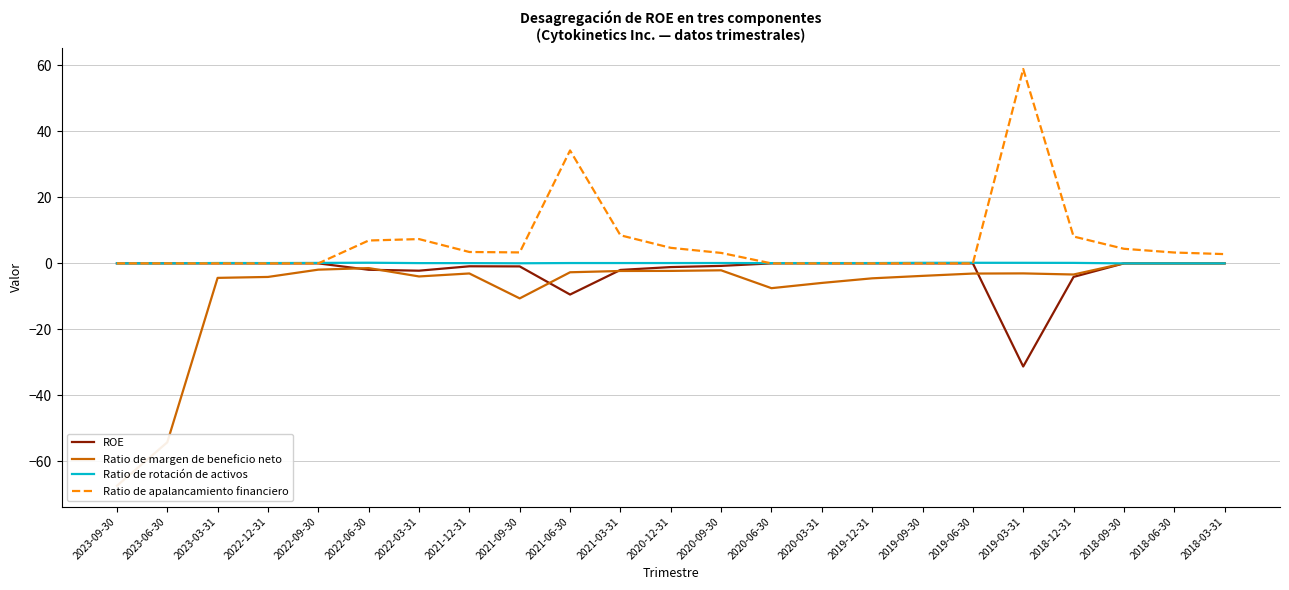

What is the label of the 18th point from the right?

2022-06-30